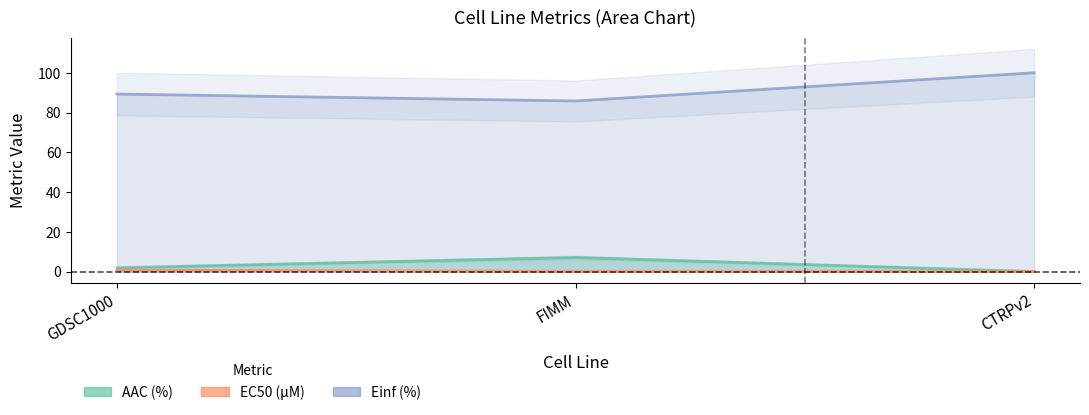

At how many categories does at least one series exceed 53?

3